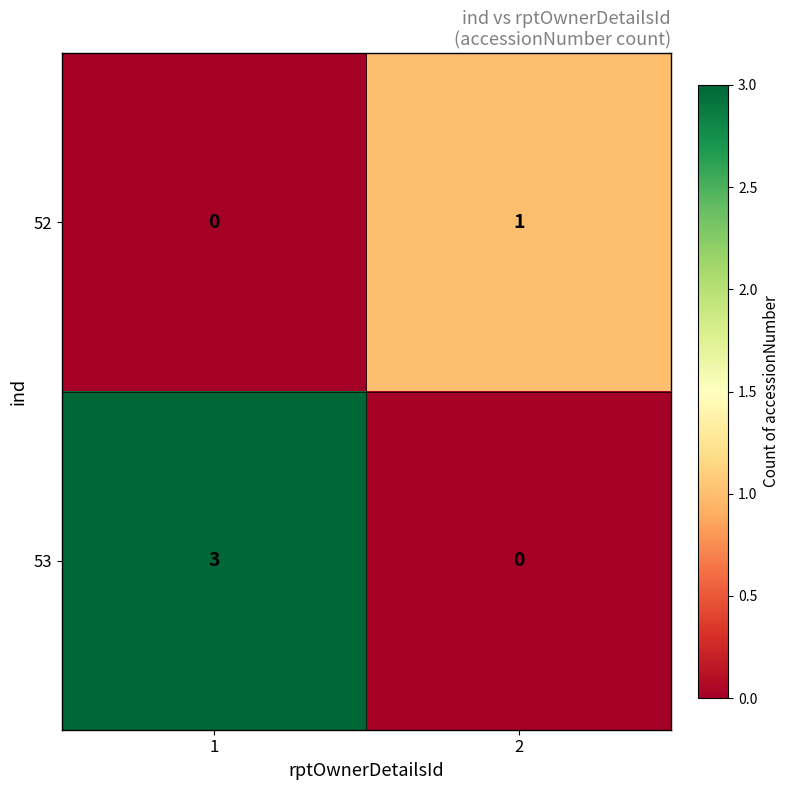

What is the maximum value for 53?

3